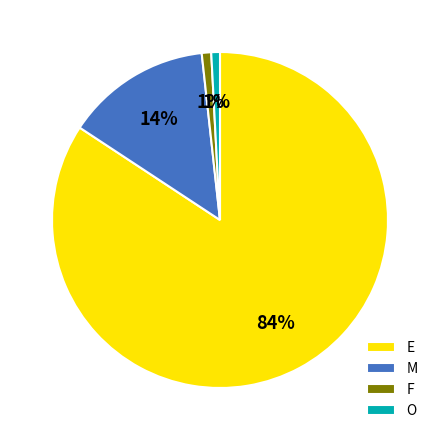

To the nearest percent, what is the difference between the largest and smallest slice percentages?

83%